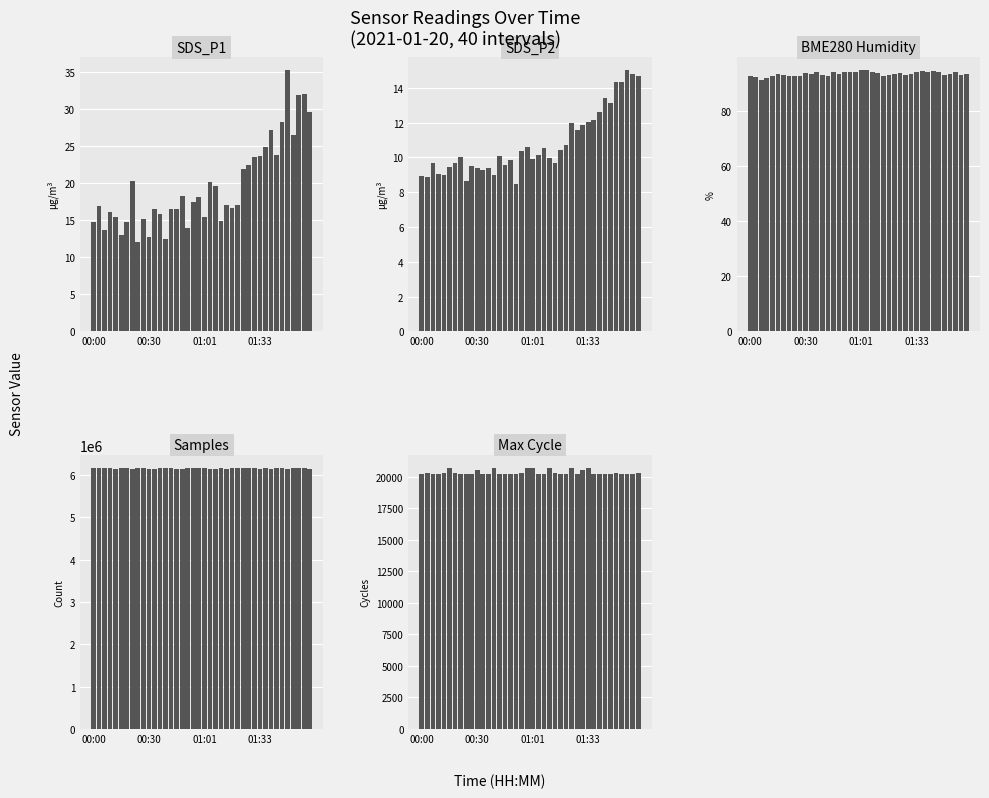

Reading left to right, what are all the values shown in this chart?

SDS_P1: 14.8	16.9	13.7	16.1	15.5	13.0	14.8	20.4	12.0	15.2	12.8	16.6	15.8	12.5	16.5	16.5	18.3	13.9	17.4	18.1	15.4	20.2	19.6	14.9	17.1	16.7	17.0	21.9	22.4	23.5	23.6	25.0	27.2	23.8	28.3	35.3	26.5	31.9	32.0	29.6
SDS_P2: 8.9	8.9	9.7	9.0	9.0	9.5	9.7	10.0	8.6	9.5	9.4	9.3	9.4	9.0	10.1	9.6	9.8	8.5	10.4	10.6	9.9	10.2	10.6	10.0	9.7	10.4	10.7	12.0	11.6	11.9	12.1	12.1	12.6	13.4	13.1	14.4	14.3	15.0	14.8	14.7
BME280 Humidity: 92.9	92.3	91.5	92.1	92.6	93.4	93.0	92.6	92.7	92.7	93.8	93.5	94.0	93.0	92.9	94.0	93.5	94.1	94.3	94.3	94.9	94.8	94.0	93.7	92.9	93.0	93.3	93.9	93.0	93.5	94.3	94.5	94.3	94.6	94.2	93.2	93.4	94.1	93.2	93.6
Samples: 6153284.0	6162103.0	6167760.0	6165651.0	6147614.0	6152414.0	6159173.0	6146377.0	6156961.0	6156611.0	6148349.0	6150241.0	6157793.0	6159172.0	6153194.0	6148044.0	6149547.0	6154142.0	6152848.0	6155534.0	6160064.0	6137650.0	6133261.0	6162051.0	6134750.0	6163938.0	6166483.0	6164007.0	6154669.0	6150682.0	6137074.0	6150744.0	6140207.0	6150707.0	6165374.0	6129993.0	6155328.0	6157484.0	6152787.0	6144351.0
Max Cycle: 20188.0	20314.0	20210.0	20202.0	20307.0	20702.0	20264.0	20242.0	20209.0	20186.0	20532.0	20220.0	20221.0	20697.0	20241.0	20195.0	20203.0	20205.0	20262.0	20677.0	20670.0	20207.0	20203.0	20657.0	20280.0	20238.0	20204.0	20665.0	20194.0	20511.0	20703.0	20220.0	20208.0	20195.0	20196.0	20257.0	20206.0	20219.0	20242.0	20256.0